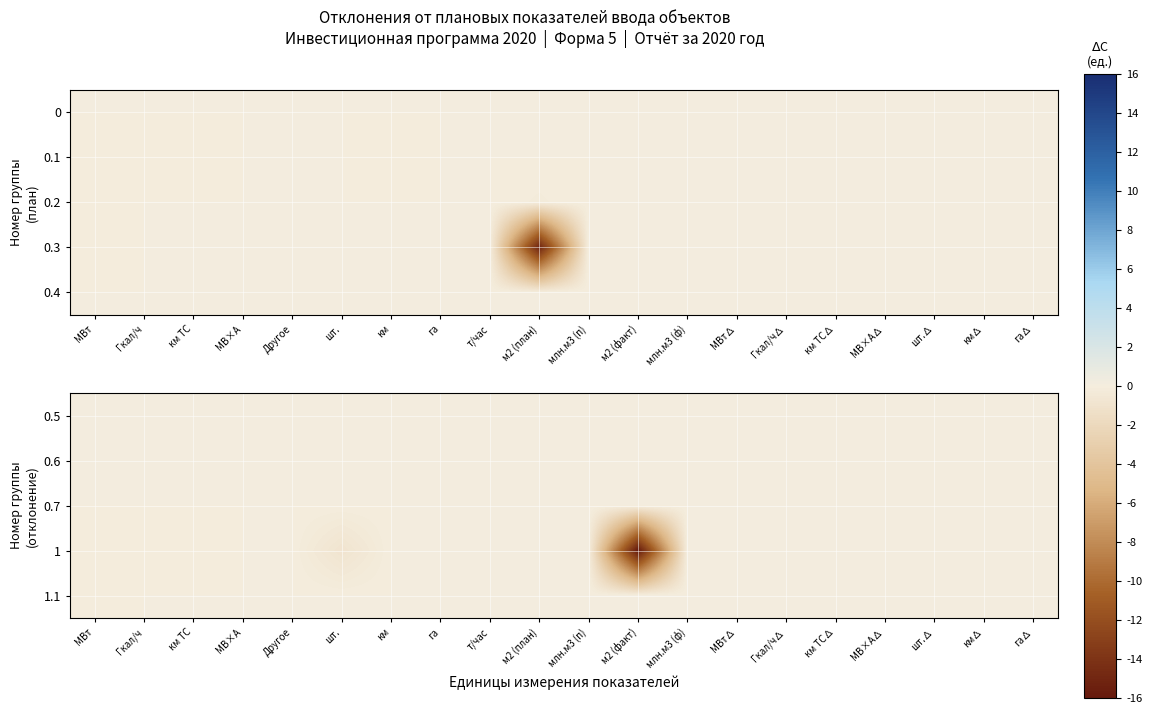

How many series are shown in this chart?

5